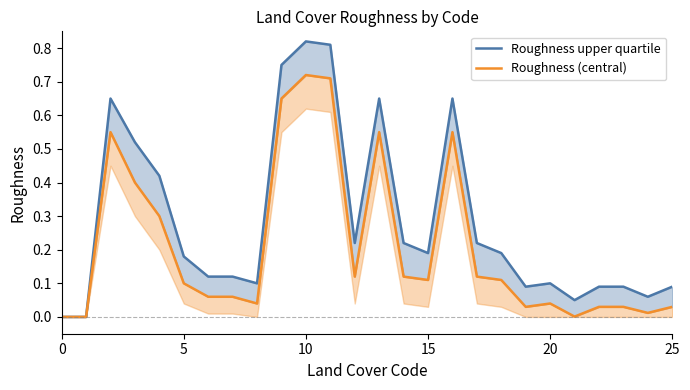

What is the sum of all Roughness upper quartile values?

7.4